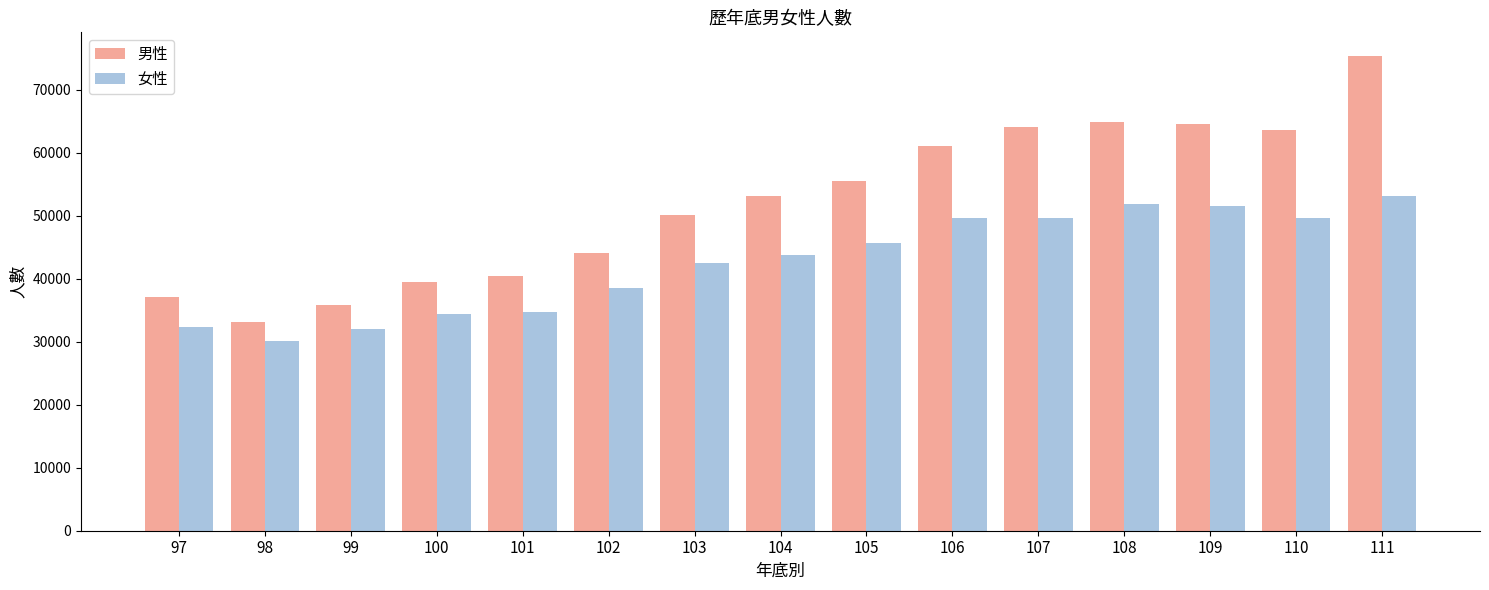

Which category has the lowest value in the 女性 series?

98